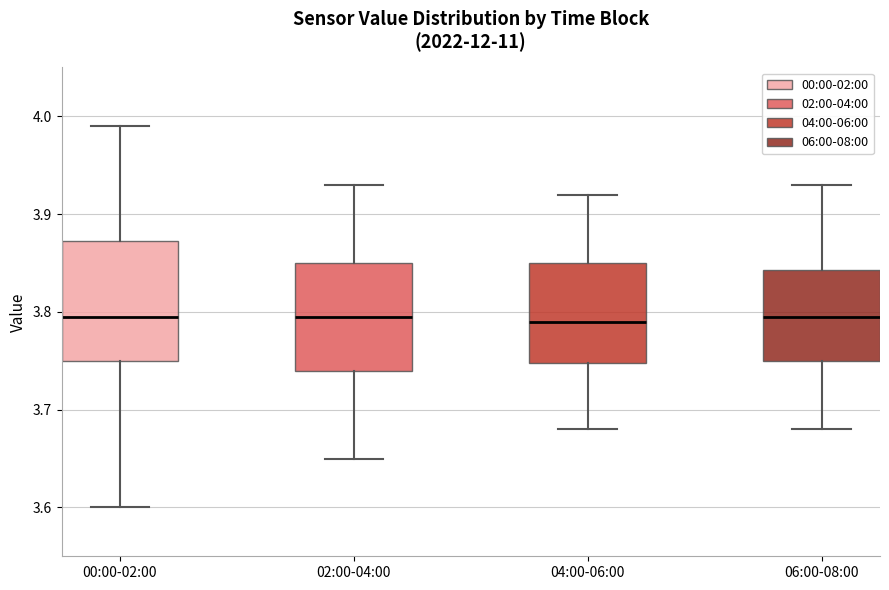

Reading left to right, transcribe this box plot: for each box, give where its median line is, the range the box spans, and where its two whiskers end, as read against the y-axis. The values are not printed on the chart, so give them approximately, as read against the axis.

00:00-02:00: median 3.80, box 3.75 to 3.87, whiskers 3.60 to 3.99
02:00-04:00: median 3.80, box 3.74 to 3.85, whiskers 3.65 to 3.93
04:00-06:00: median 3.79, box 3.75 to 3.85, whiskers 3.68 to 3.92
06:00-08:00: median 3.80, box 3.75 to 3.84, whiskers 3.68 to 3.93